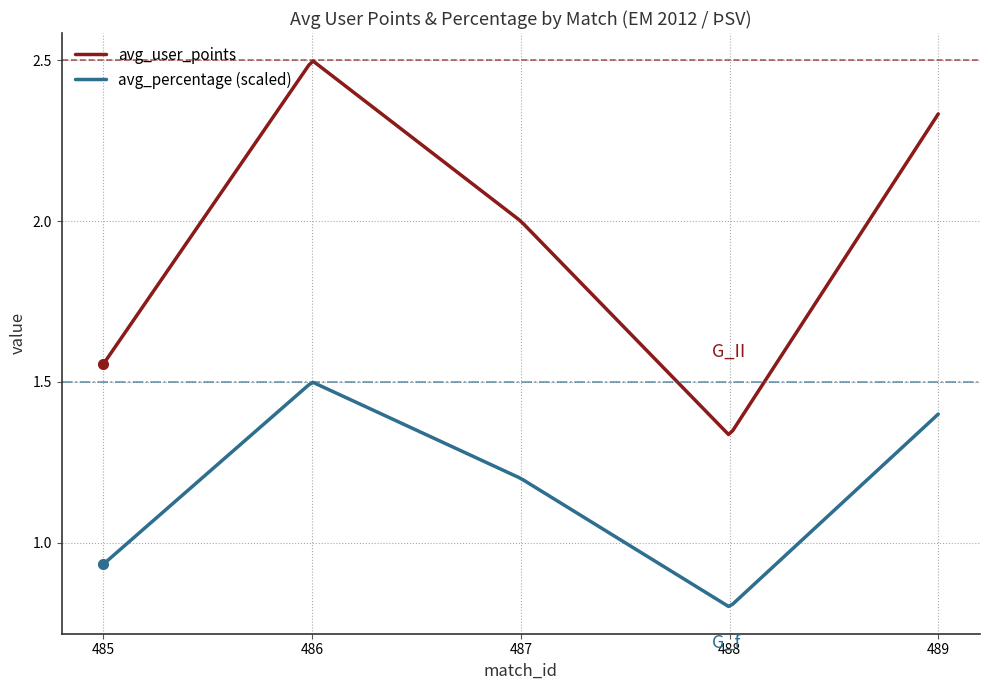

What is the sum of all avg_user_points values?

388.9